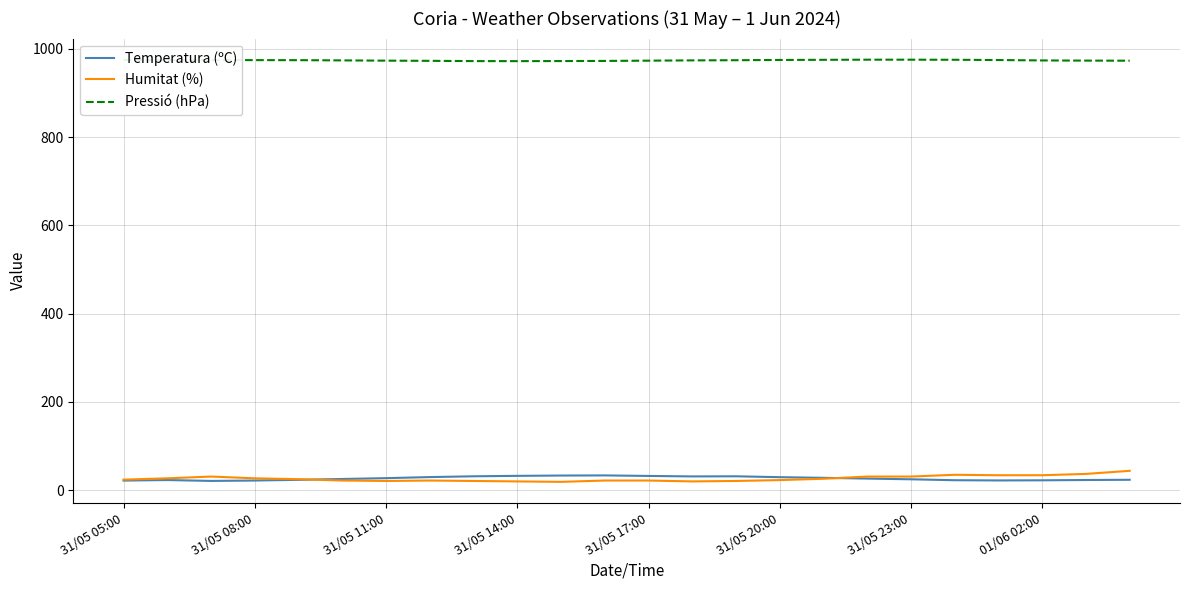

What is the highest value of the Pressió (hPa) series?

975.2